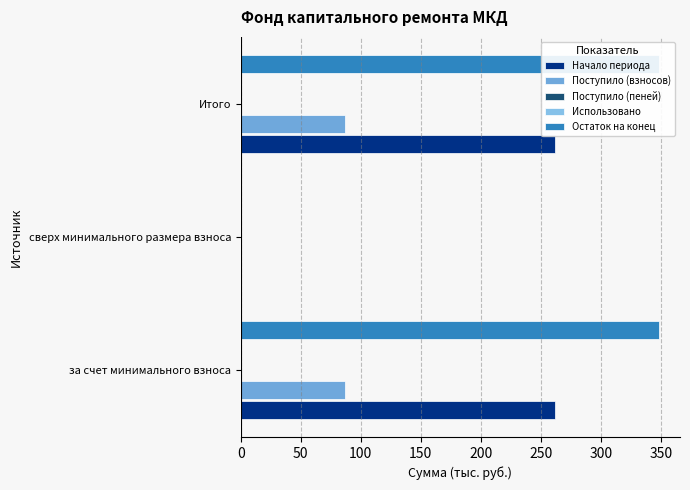

What is the sum of the Поступило (взносов) values at сверх минимального размера взноса and за счет минимального взноса?

86.6